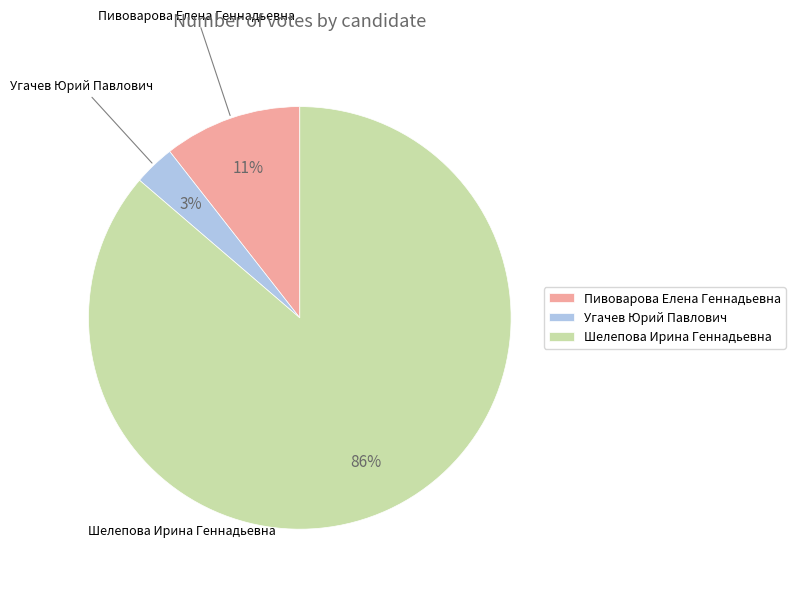

Count the number of slices in the pie.

3